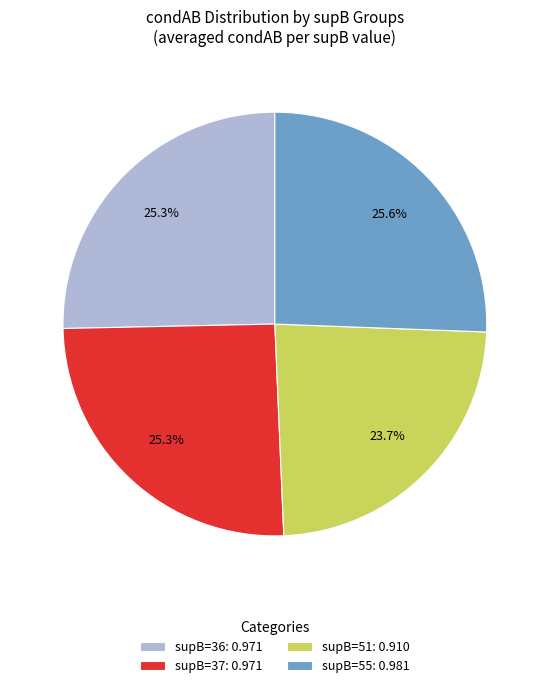

Count the number of slices in the pie.

4